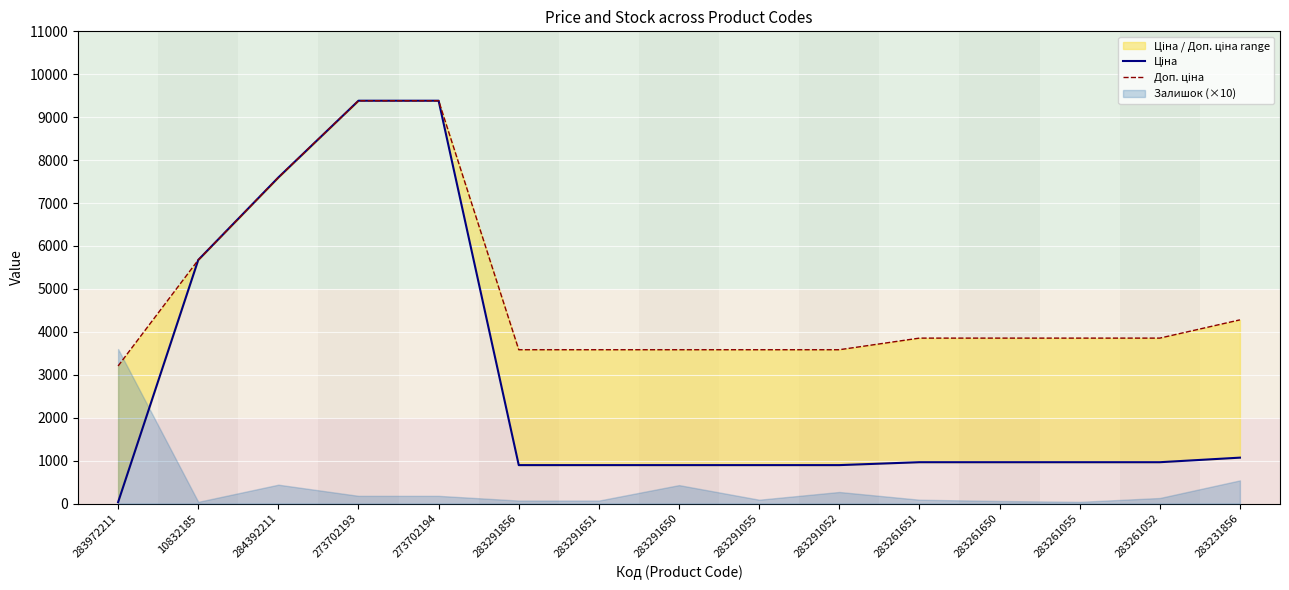

At which category is the sum across all series the highest?

273702193